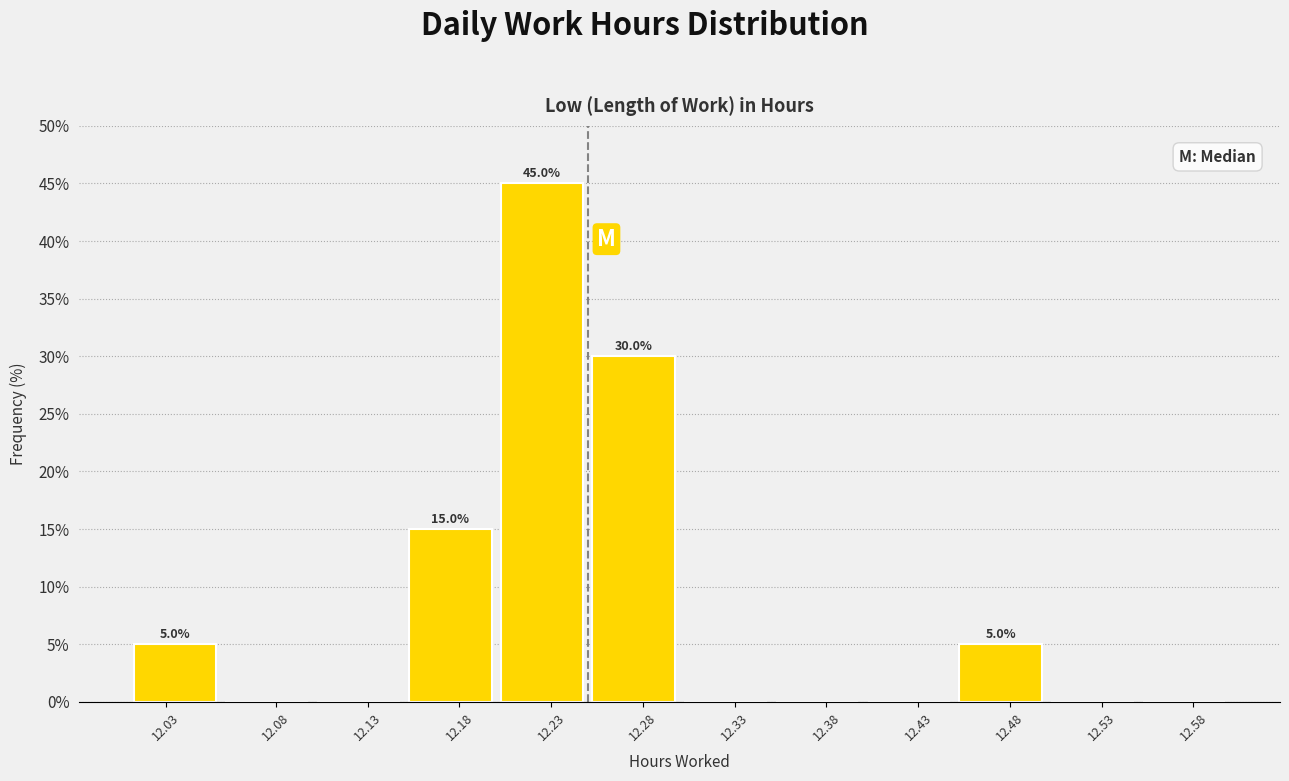

Reading left to right, what are all the values shown in this chart?

12.03=5	12.08=0	12.13=0	12.18=15	12.23=45	12.28=30	12.33=0	12.38=0	12.43=0	12.48=5	12.53=0	12.58=0